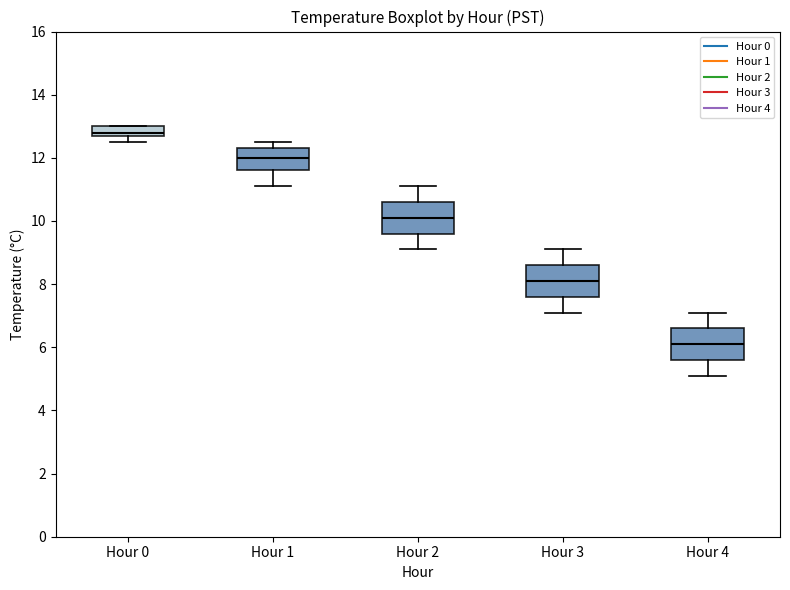

Which box has the highest median line?

Hour 0